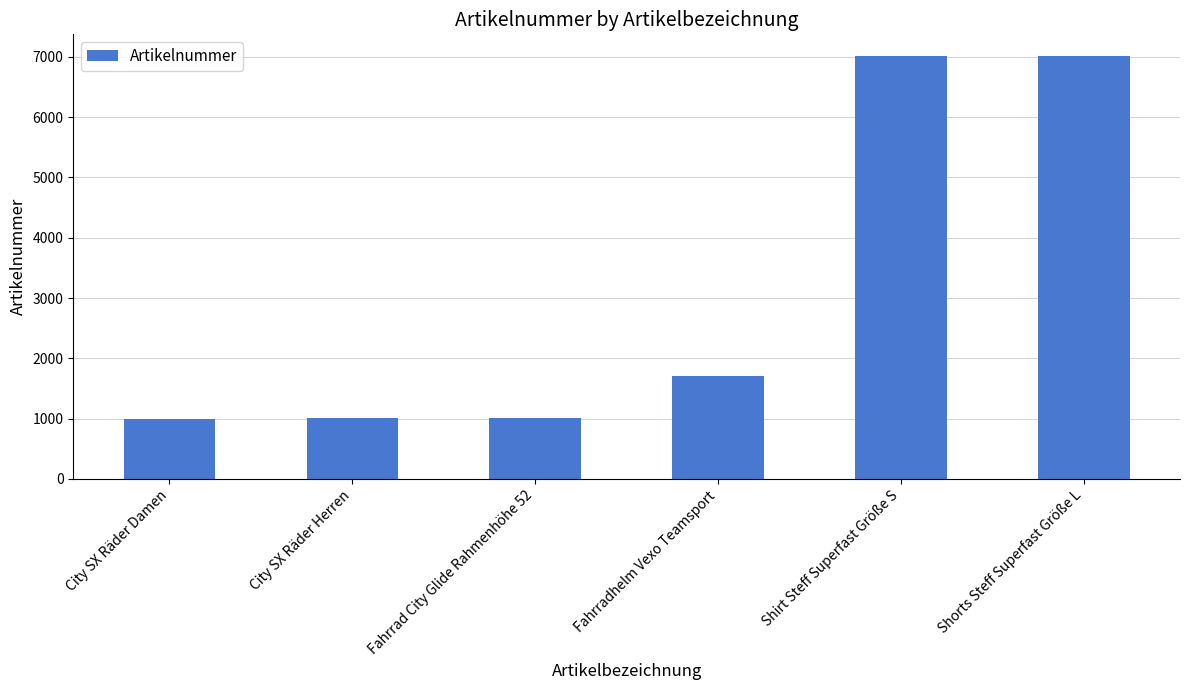

The chart shows a value of 7023 at Shorts Steff Superfast Größe L. True or false?

True